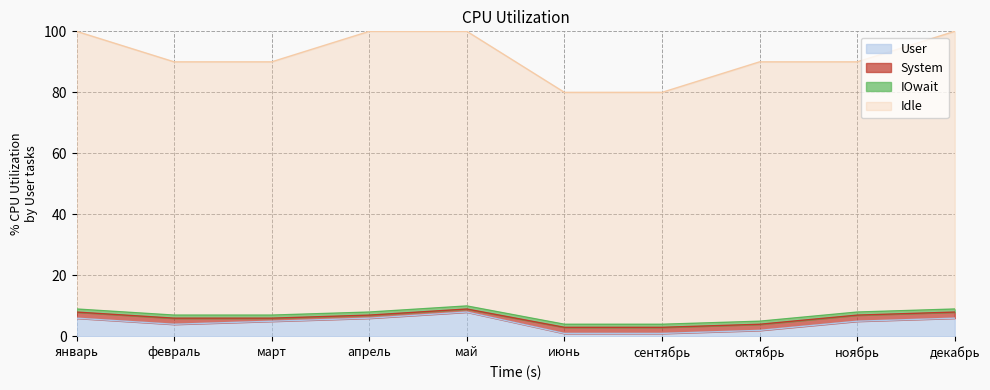

Which category has the lowest value in the User series?

июнь